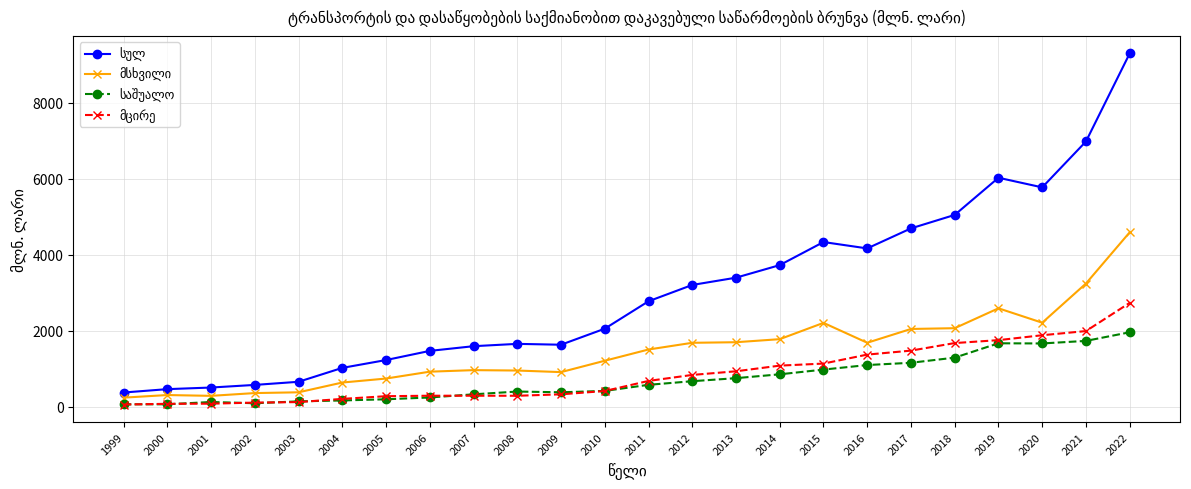

What is the spread (max minus min) of values at 2015?

3355.9